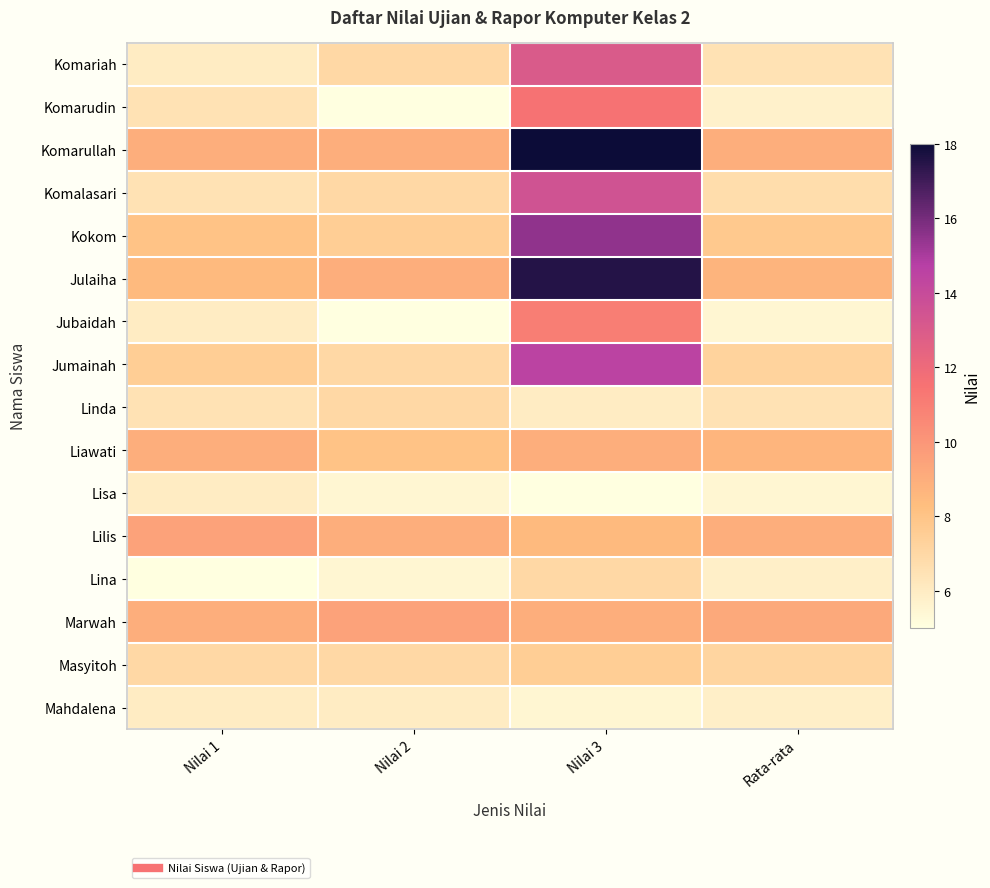

Reading right to left, what are all the values shown in this chart?

Komariah: Rata-rata=6.5	Nilai 3=13.0	Nilai 2=7.0	Nilai 1=6.0
Komarudin: Rata-rata=5.8	Nilai 3=11.5	Nilai 2=5.0	Nilai 1=6.5
Komarullah: Rata-rata=9.0	Nilai 3=18.0	Nilai 2=9.0	Nilai 1=9.0
Komalasari: Rata-rata=6.8	Nilai 3=13.5	Nilai 2=7.0	Nilai 1=6.5
Kokom: Rata-rata=7.8	Nilai 3=15.5	Nilai 2=7.5	Nilai 1=8.0
Julaiha: Rata-rata=8.8	Nilai 3=17.5	Nilai 2=9.0	Nilai 1=8.5
Jubaidah: Rata-rata=5.5	Nilai 3=11.0	Nilai 2=5.0	Nilai 1=6.0
Jumainah: Rata-rata=7.2	Nilai 3=14.5	Nilai 2=7.0	Nilai 1=7.5
Linda: Rata-rata=6.5	Nilai 3=6.0	Nilai 2=7.0	Nilai 1=6.5
Liawati: Rata-rata=8.7	Nilai 3=9.0	Nilai 2=8.0	Nilai 1=9.0
Lisa: Rata-rata=5.5	Nilai 3=5.0	Nilai 2=5.5	Nilai 1=6.0
Lilis: Rata-rata=9.0	Nilai 3=8.5	Nilai 2=9.0	Nilai 1=9.5
Lina: Rata-rata=5.8	Nilai 3=7.0	Nilai 2=5.5	Nilai 1=5.0
Marwah: Rata-rata=9.2	Nilai 3=9.0	Nilai 2=9.5	Nilai 1=9.0
Masyitoh: Rata-rata=7.2	Nilai 3=7.5	Nilai 2=7.0	Nilai 1=7.0
Mahdalena: Rata-rata=5.8	Nilai 3=5.5	Nilai 2=6.0	Nilai 1=6.0